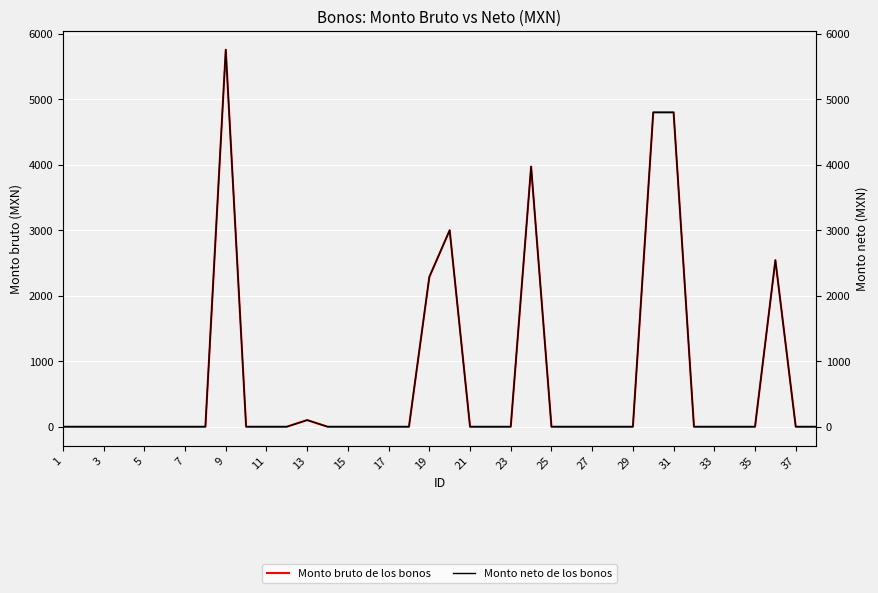

Between 23 and 34, which is larger?

23